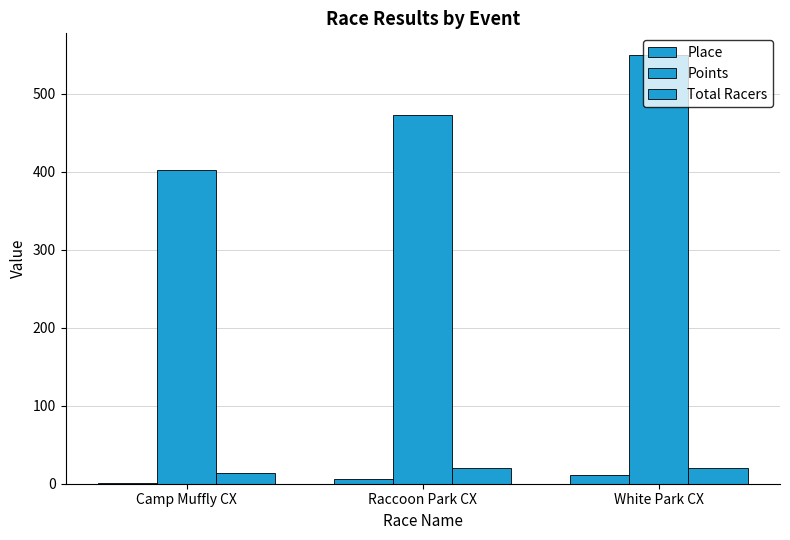

What is the difference between the highest and lowest values at White Park CX?

539.2